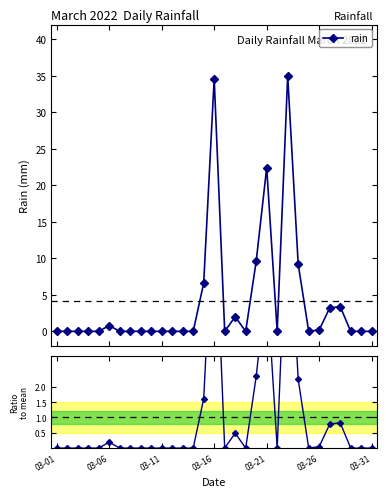

True or false: Ratio to mean and rain intersect in this chart.

False